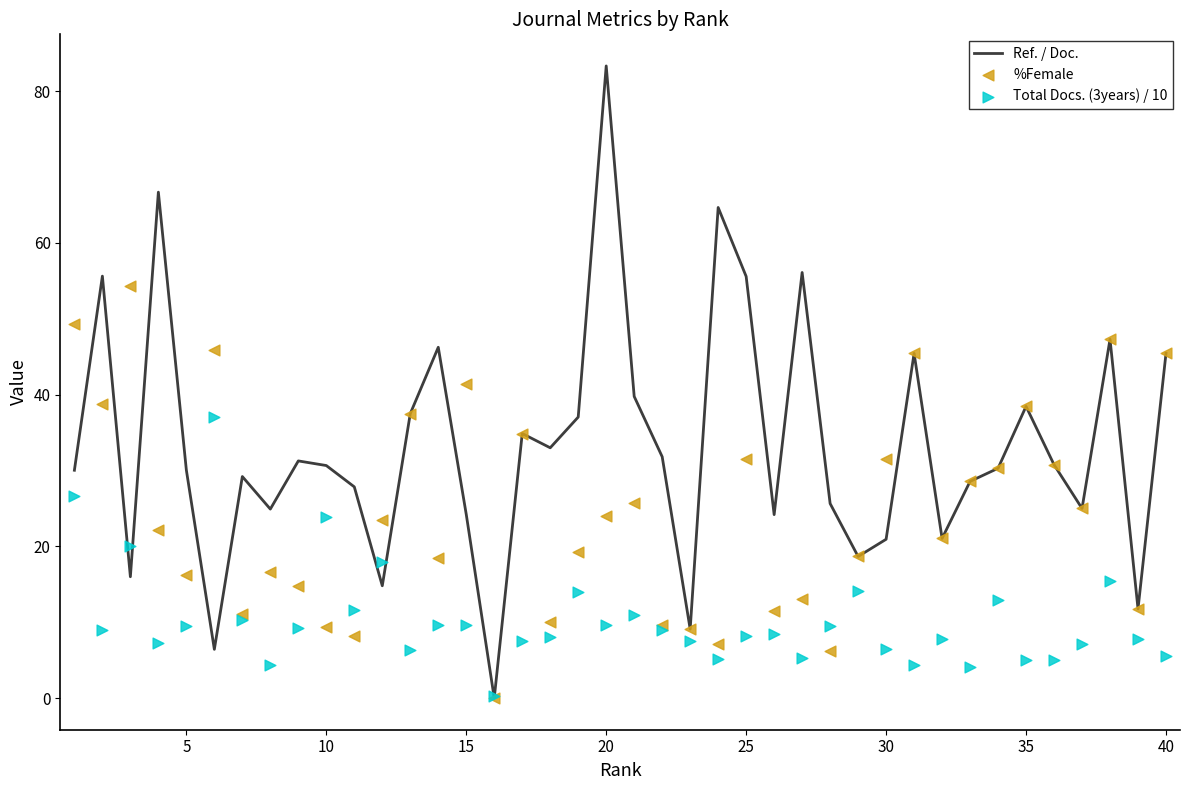

Which series has the widest spread of Y values?

Ref. / Doc.